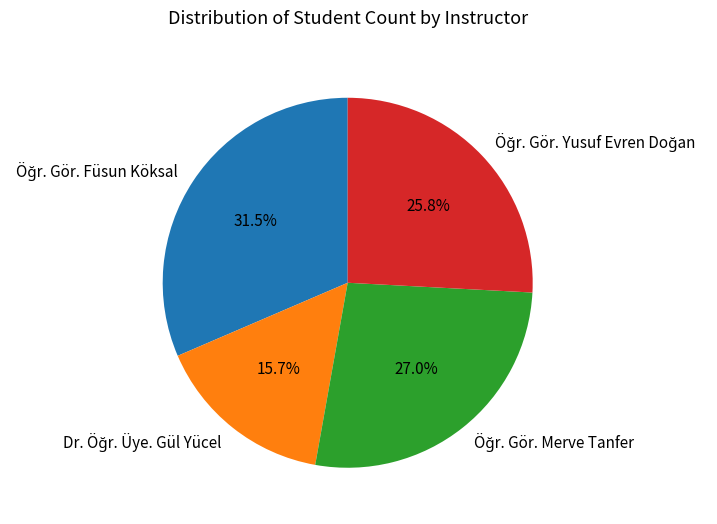

Is there a majority slice in this chart?

No